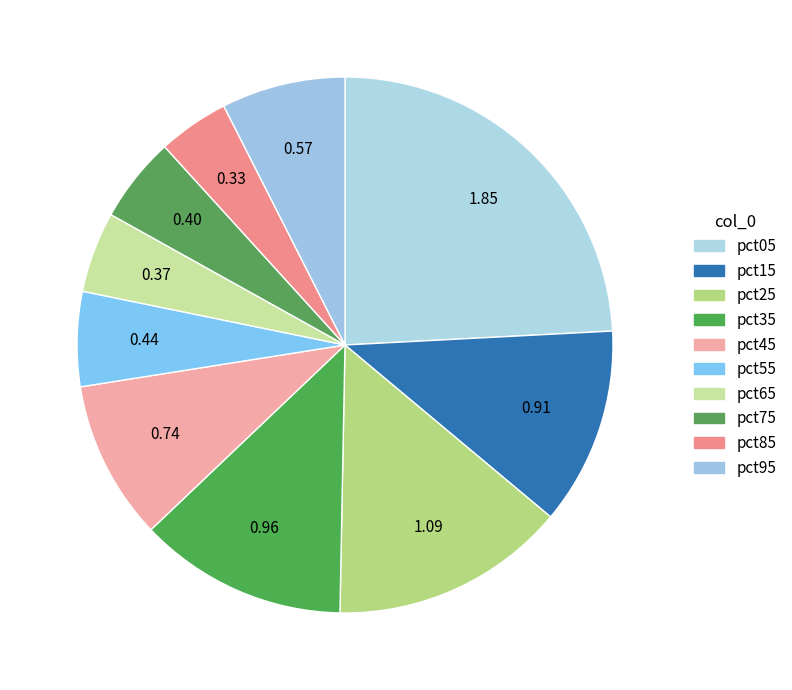

Between pct45 and pct65, which is larger?

pct45